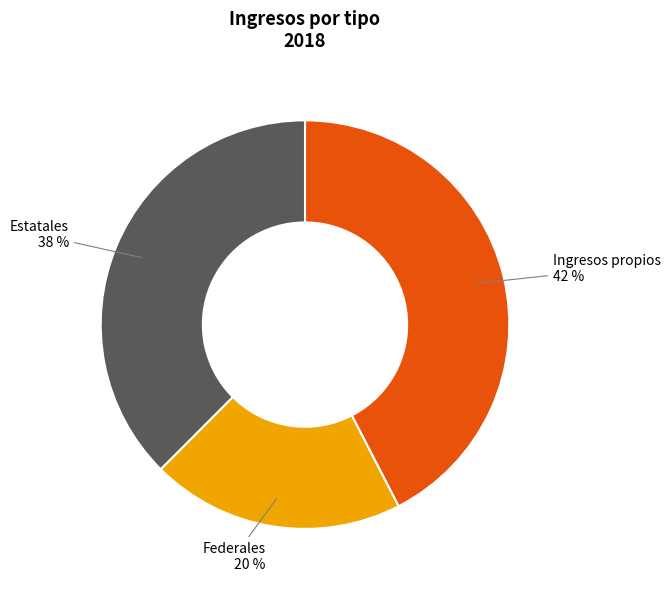

Is there a majority slice in this chart?

No